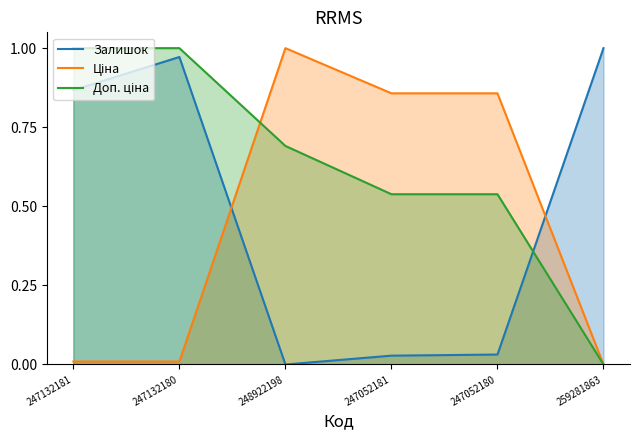

What is the highest value of the Ціна series?

1.0